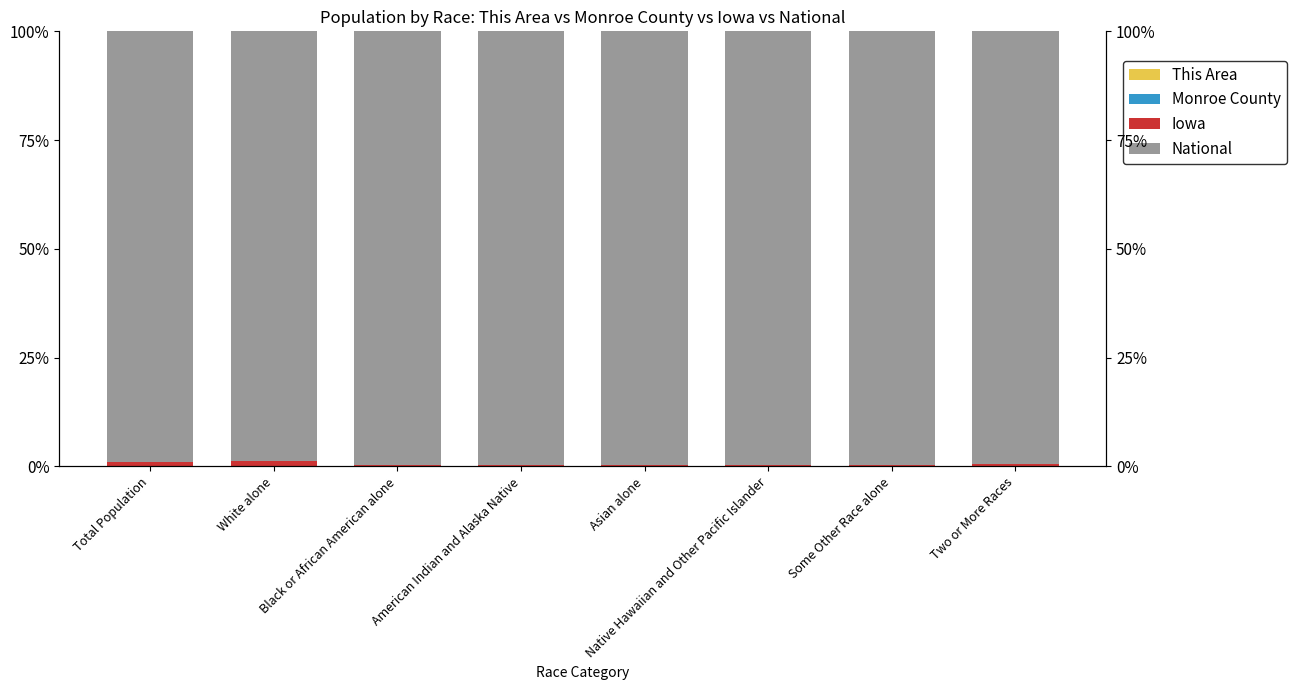

At which category does the chart reach its peak across all series?

Black or African American alone